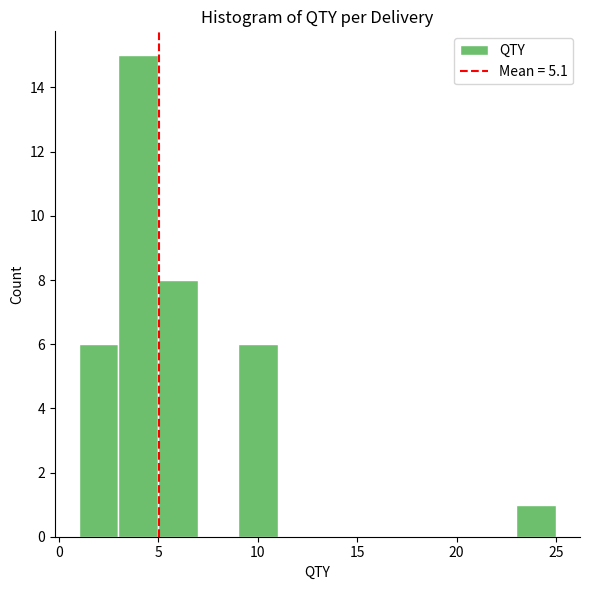

What is the height of the bar covering 5 to 7 on the x-axis? The values are not printed on the chart, so give them approximately, as read against the axis.

8